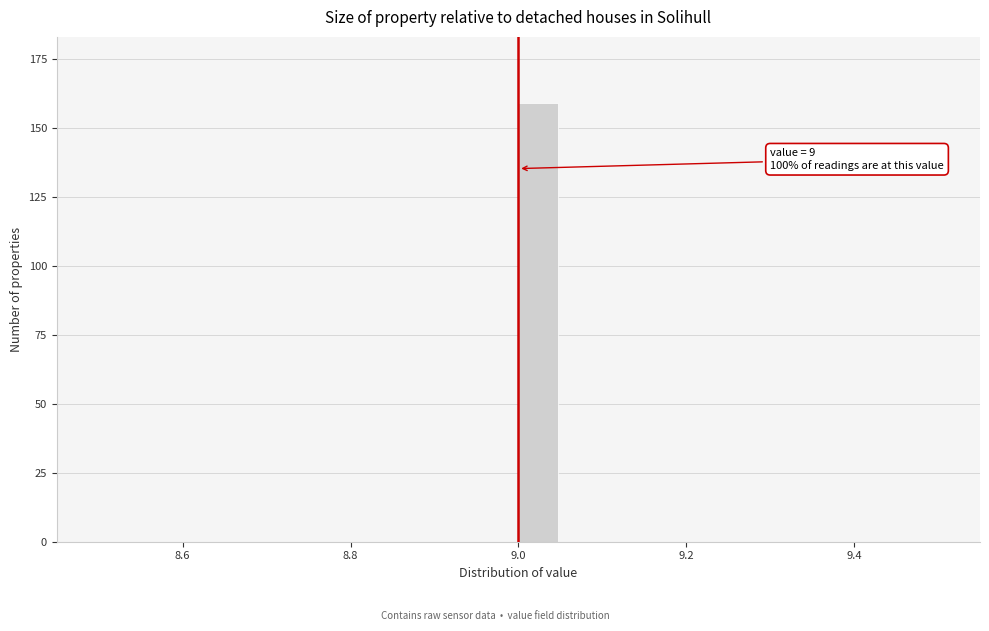

Read against the x-axis, roughly where is the centre of the tallest bar?

9.02